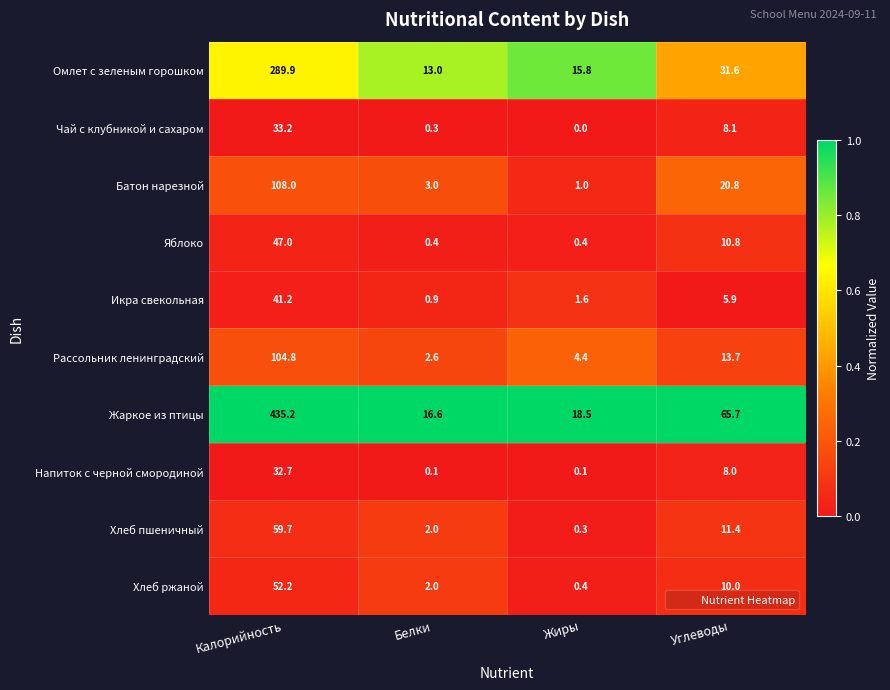

Between Калорийность and Белки, which series saw the biggest shift?

Жаркое из птицы